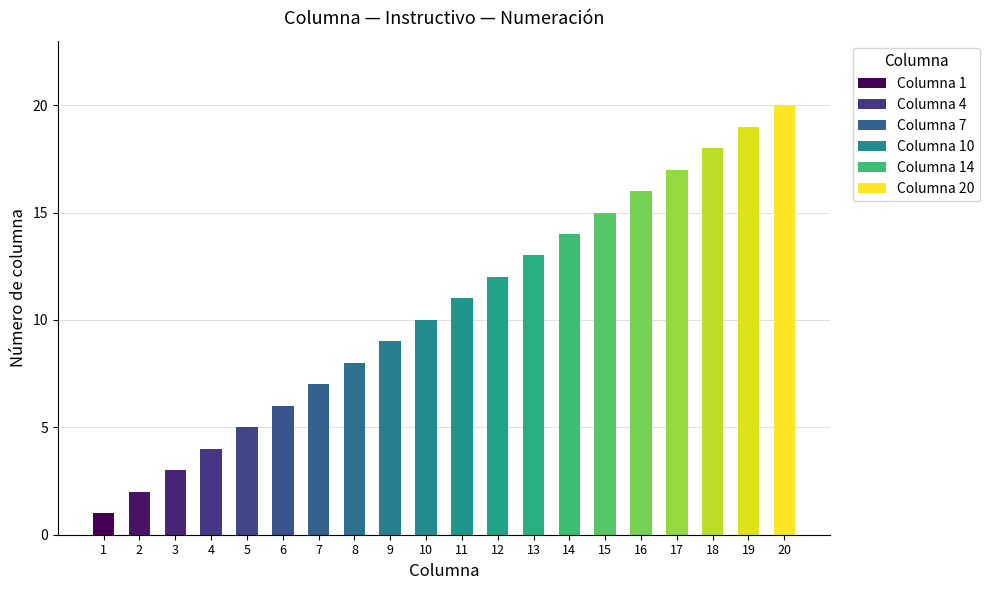

Approximately how many times larger is the value at 6 compared to 7?

0.9